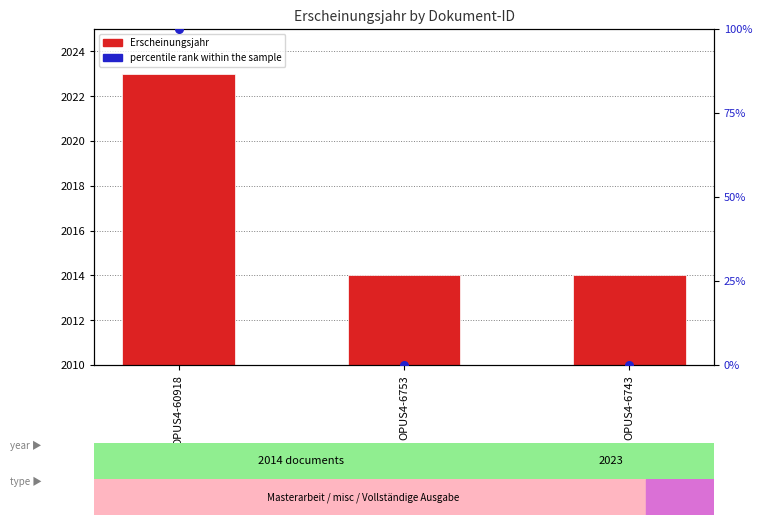

At how many categories does at least one series exceed 627?

3